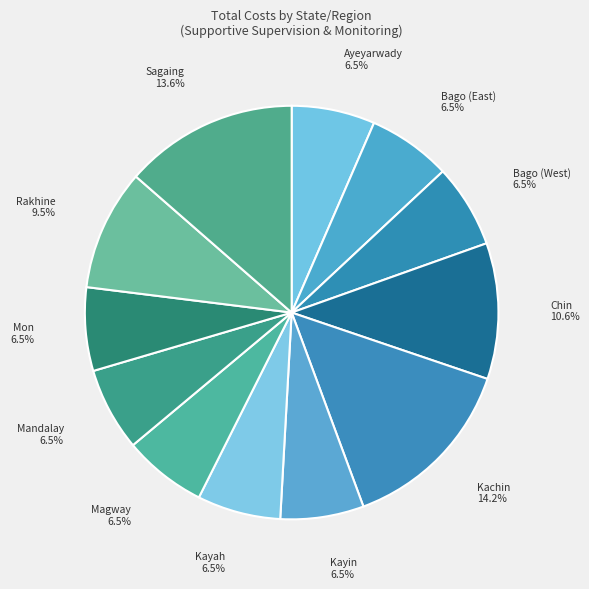

Is there any slice that represents more than half of the pie?

No